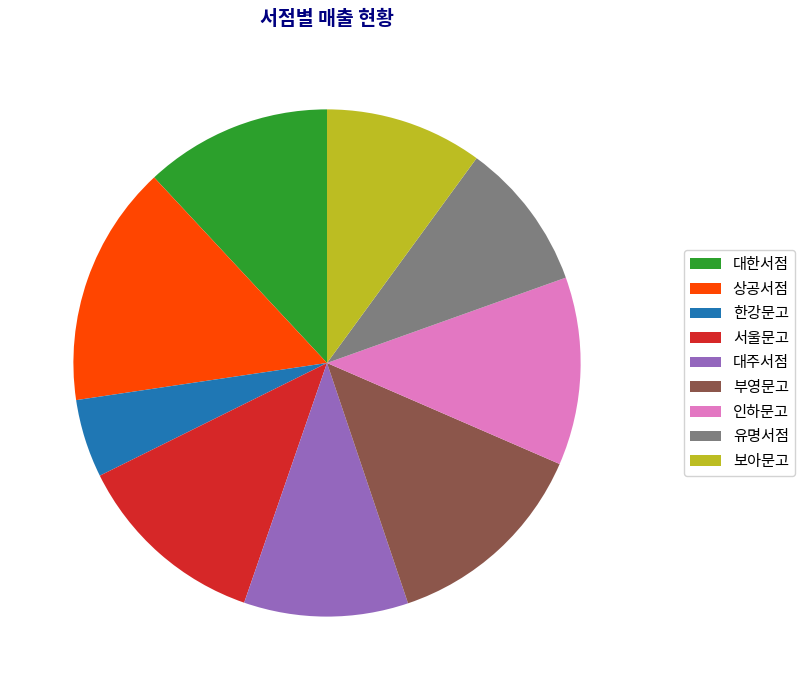

Does 한강문고 account for over 50% of the chart?

No